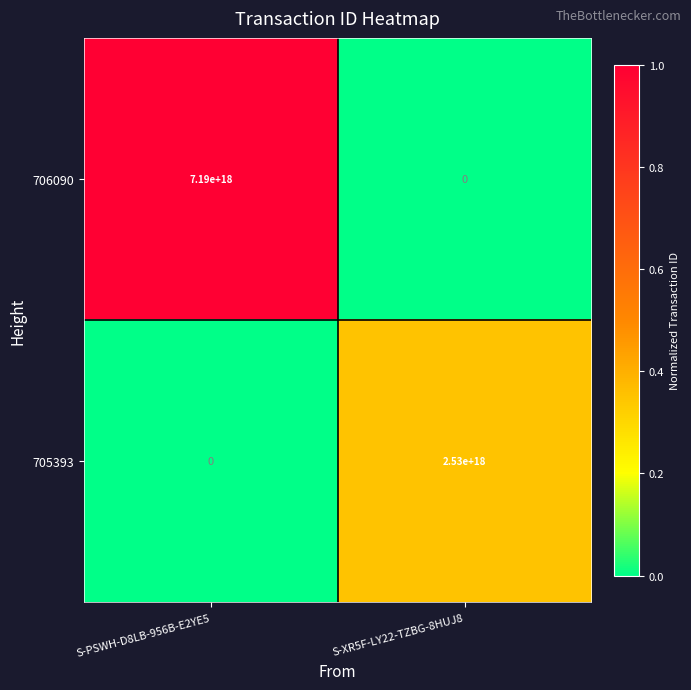

At how many categories does at least one series exceed 0?

2